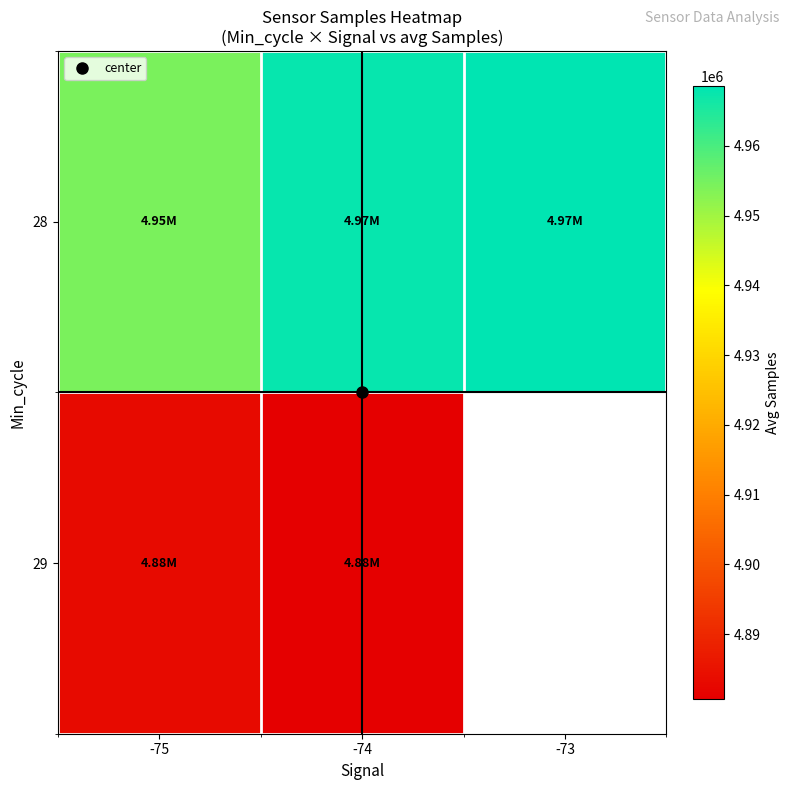

What is the total value across all series at -75?

9837664.9